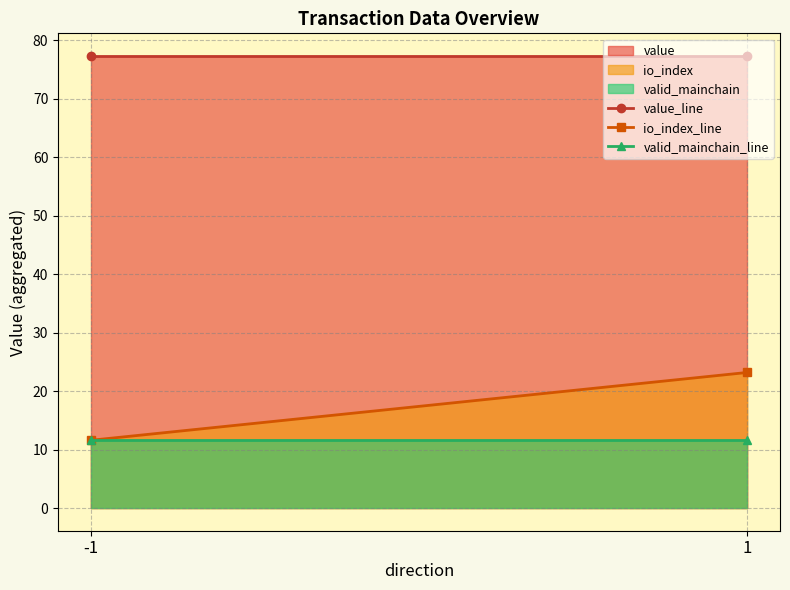

Rank the series at -1 from highest to lowest value.

value_line, io_index_line, valid_mainchain_line